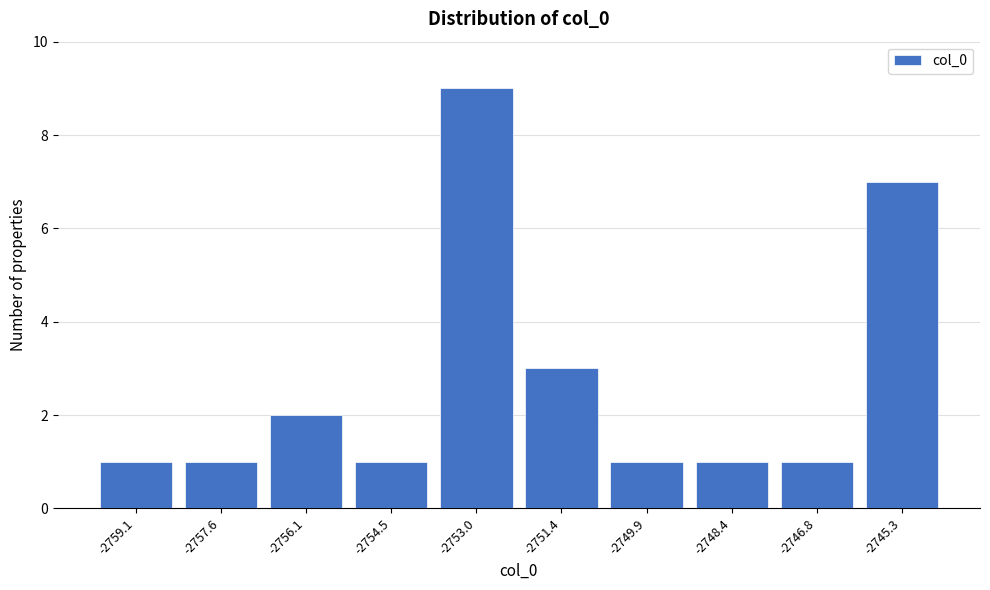

Reading left to right, list all the values displayed in this chart.

-2759.1=1	-2757.6=1	-2756.1=2	-2754.5=1	-2753.0=9	-2751.4=3	-2749.9=1	-2748.4=1	-2746.8=1	-2745.3=7